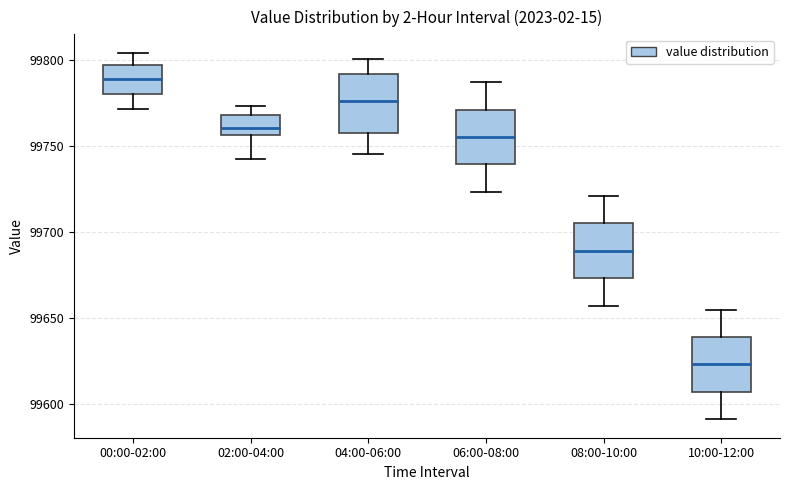

Where is the lower edge of the box for 08:00-10:00 on the y-axis? The values are not printed on the chart, so give them approximately, as read against the axis.

99675